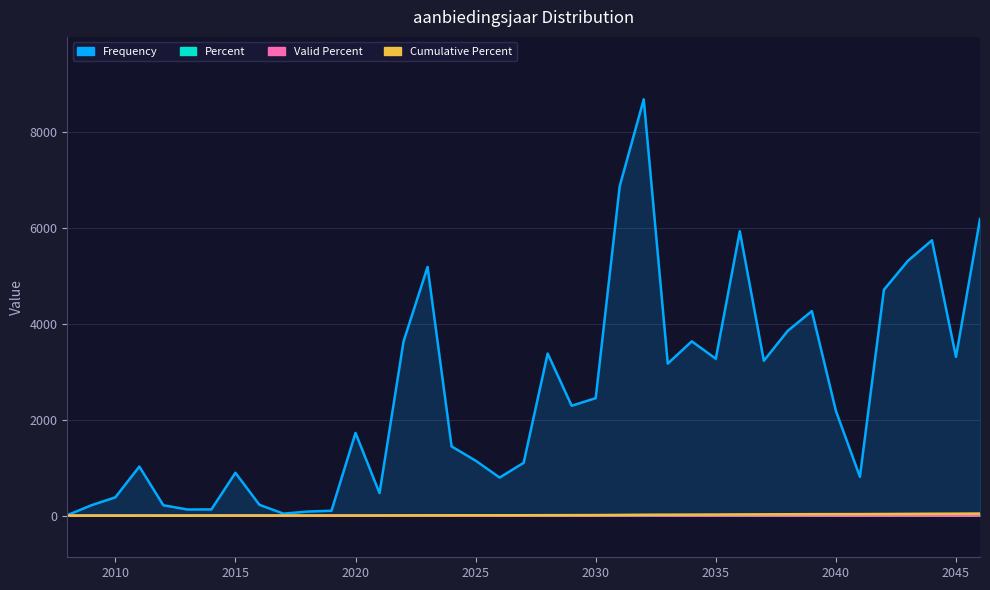

Rank the series by their maximum value, from lowest to highest.

Percent, Valid Percent, Cumulative Percent, Frequency